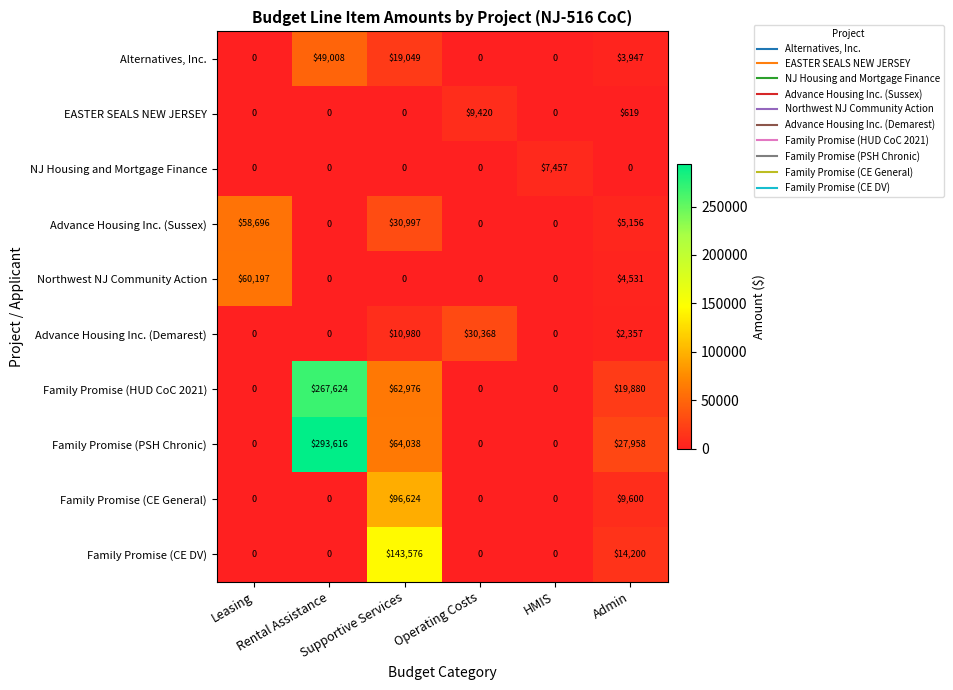

Which series has the largest total across all categories?

Family Promise (PSH Chronic)